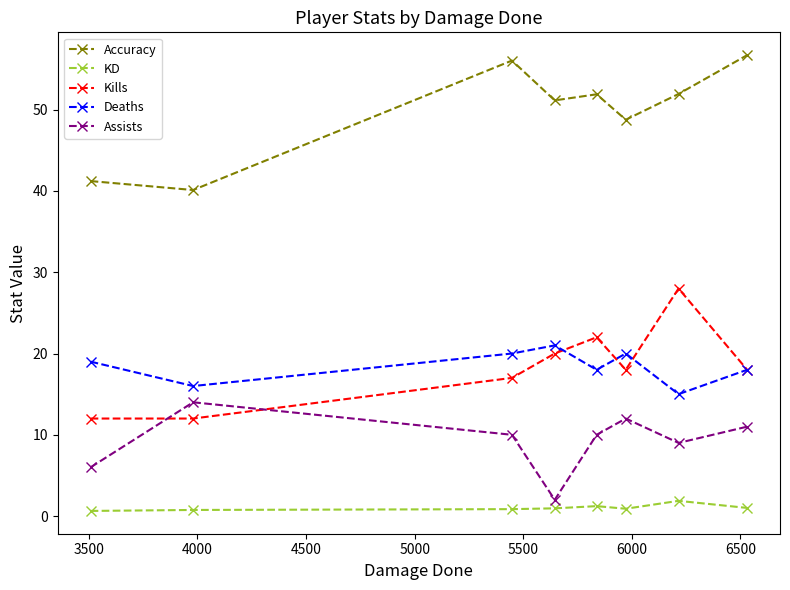

Which series has the largest total across all categories?

Accuracy